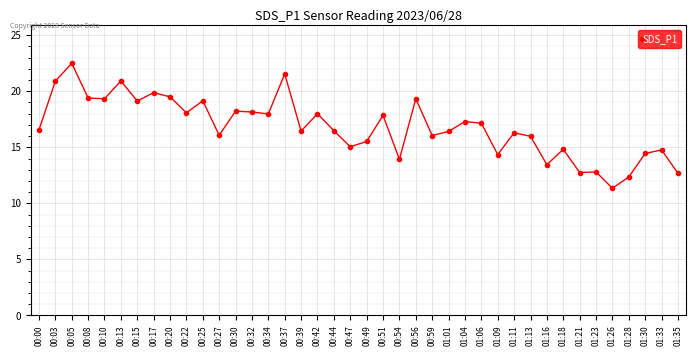

At which category does the chart reach its peak across all series?

00:05